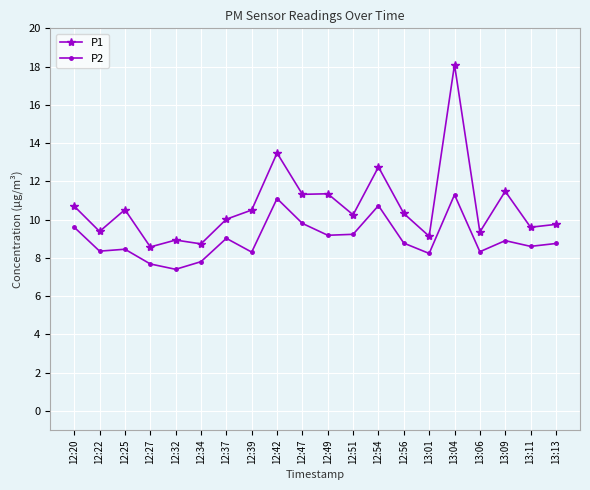

Count the number of data series in this chart.

2